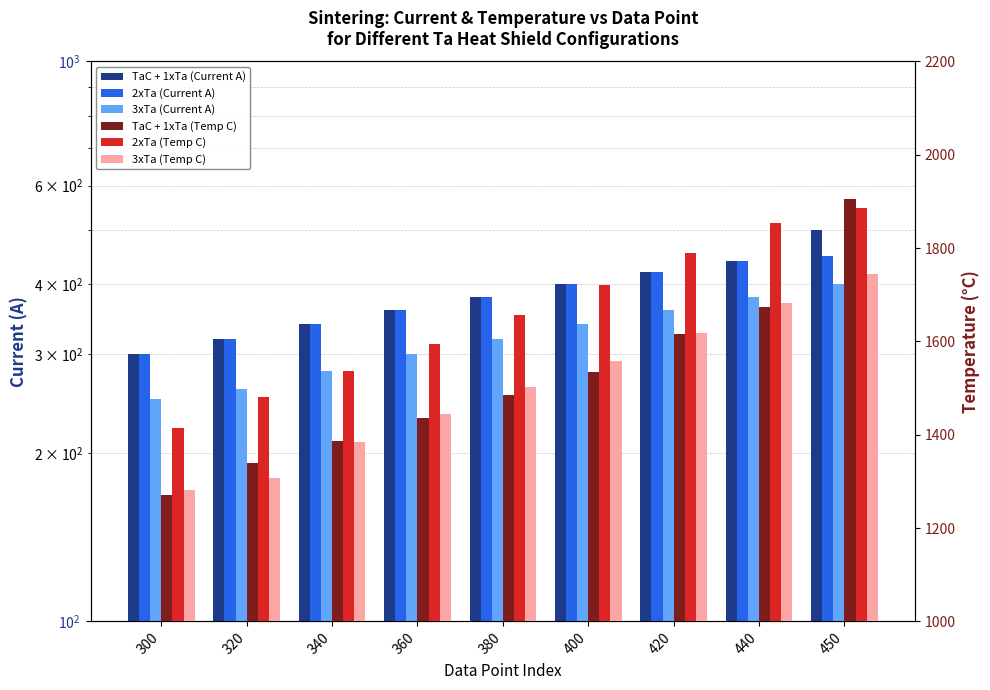

What is the minimum value for 3xTa (Temp C)?

1282